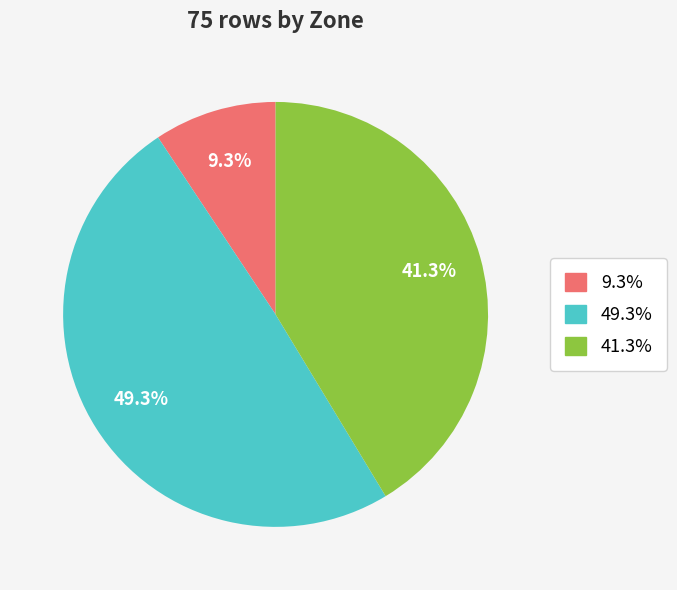

Is there a majority slice in this chart?

No